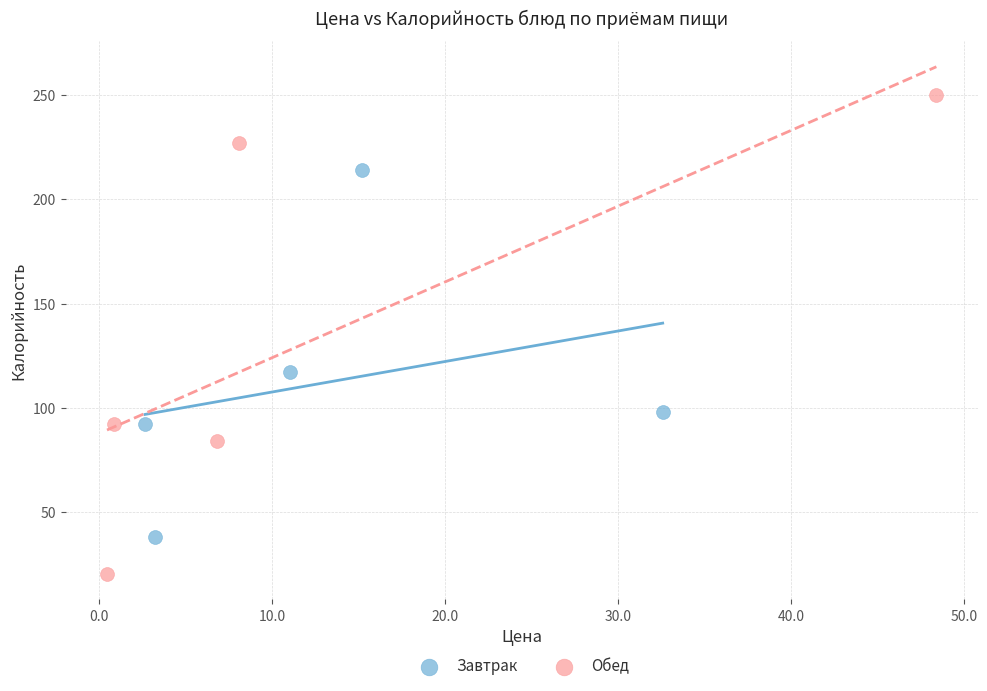

Which series has the largest Y range (max minus min)?

Обед